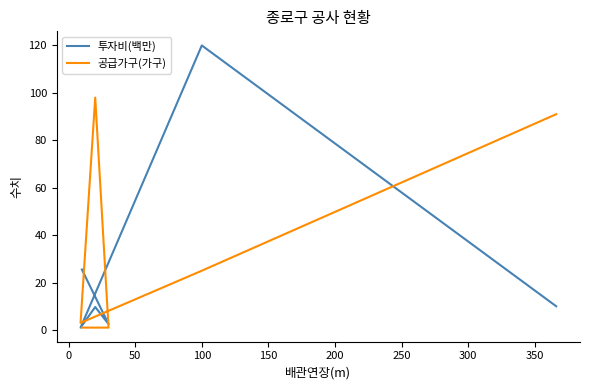

What is the difference between the 공급가구(가구) values at 200 and 50?

2.0